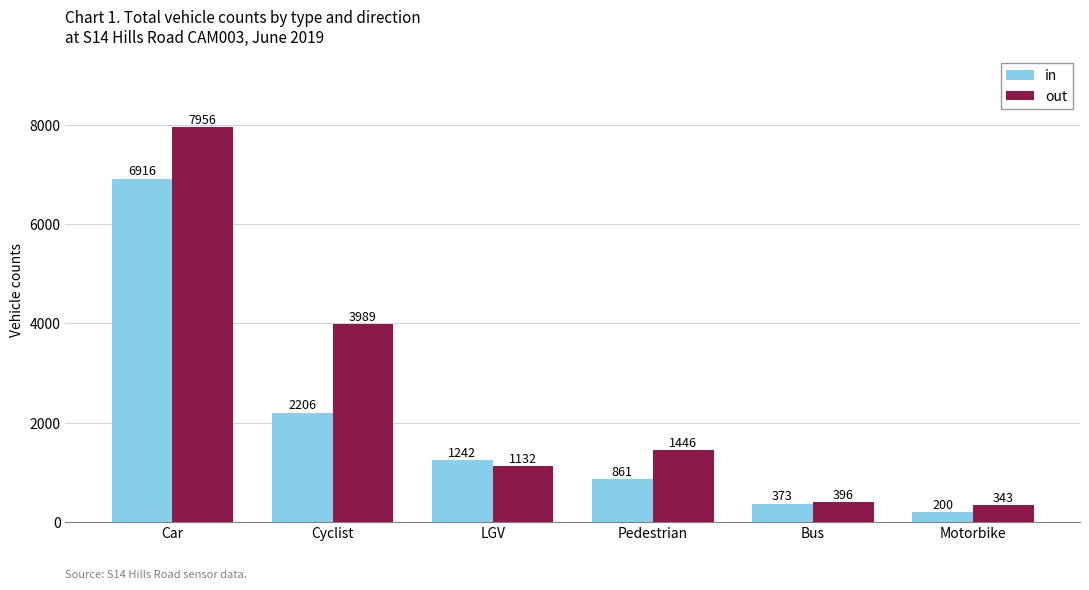

What is the label of the 4th bar from the left?

Pedestrian